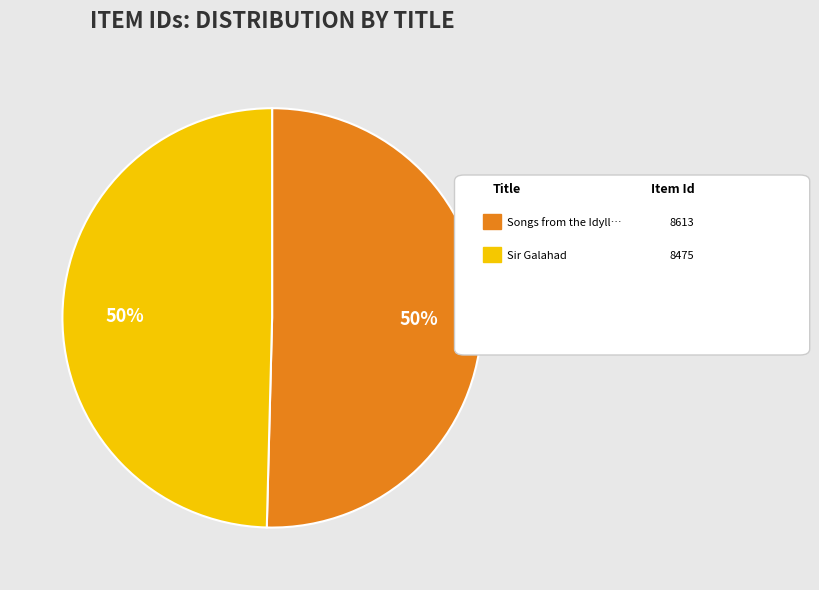

To the nearest percent, what is the average slice percentage?

50%